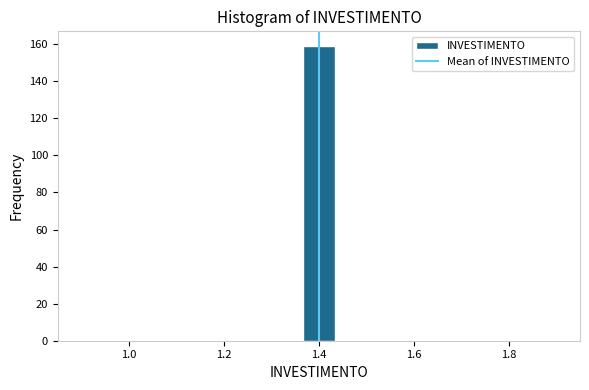

Around what value on the x-axis is the tallest bar? Give the approximate position of its centre, as read against the axis.

1.40